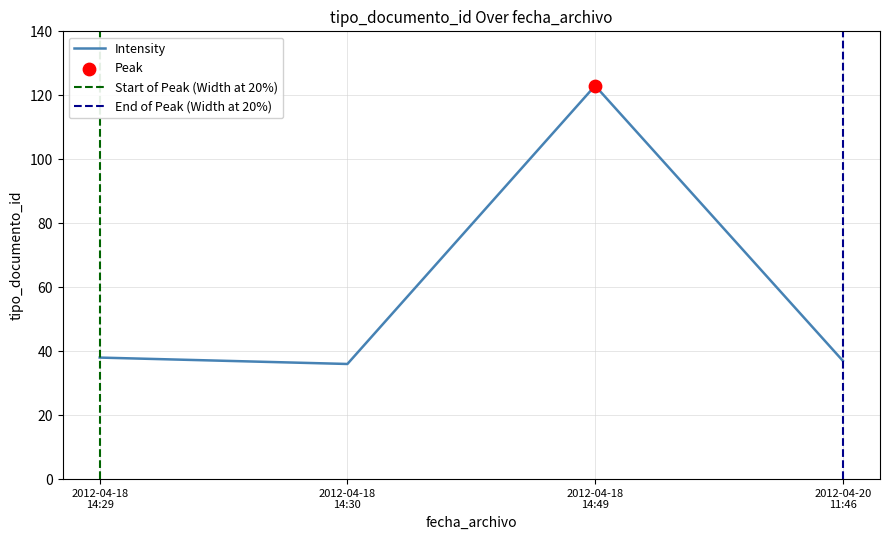

In Intensity, how many points are higher than both neighbors (excluding endpoints)?

1